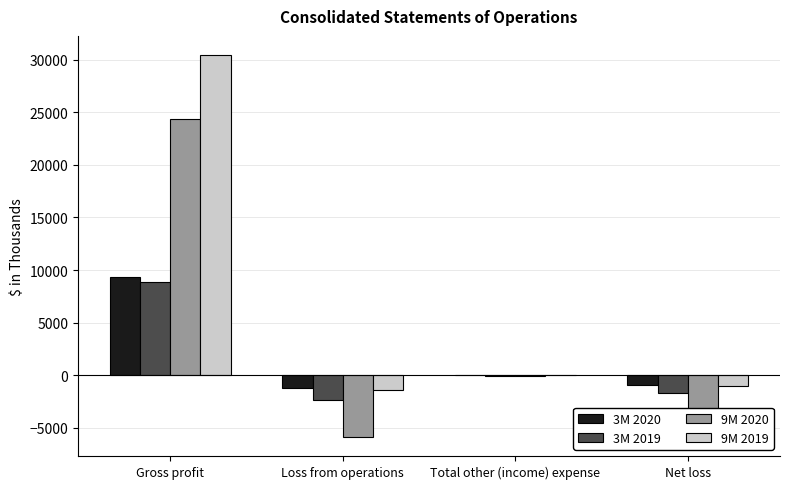

Read the 9M 2019 value at Net loss, to the nearest 10.

-1070